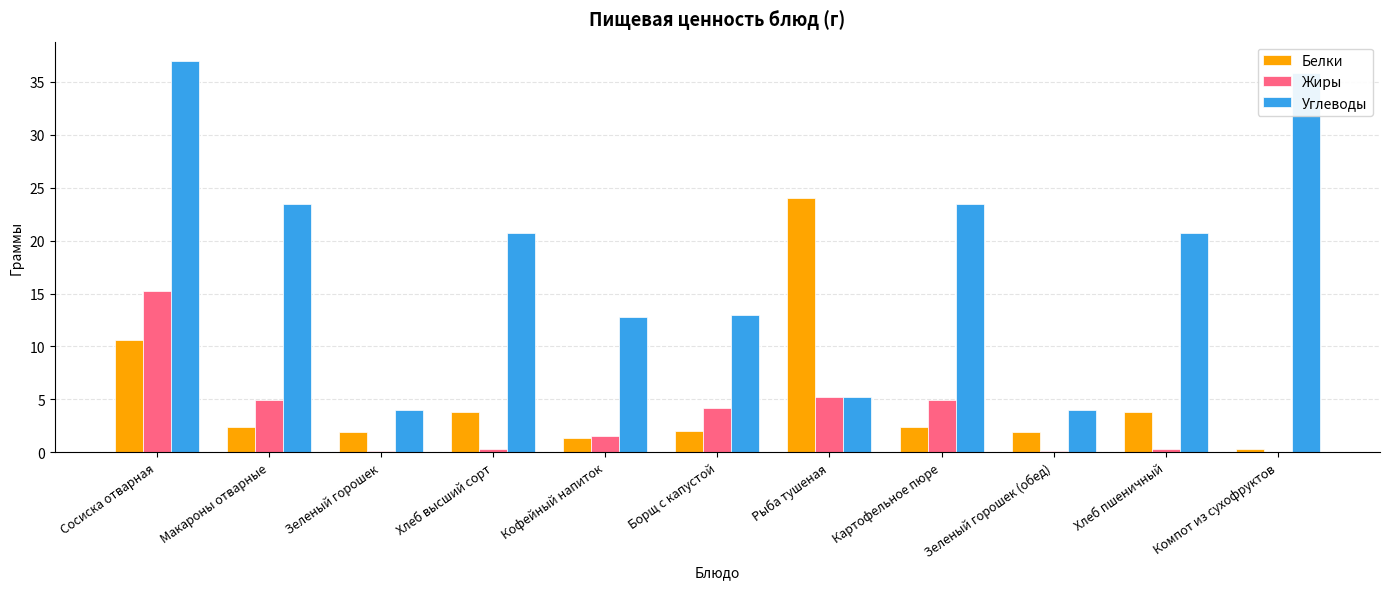

The Жиры series shows 0.0 at Компот из сухофруктов. True or false?

True